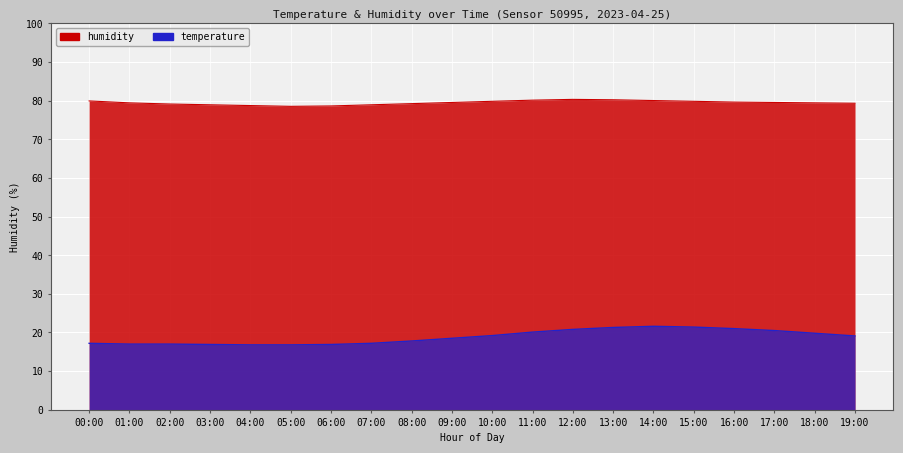

Is the value of temperature at 06:00 greater than the value of humidity at 17:00?

No